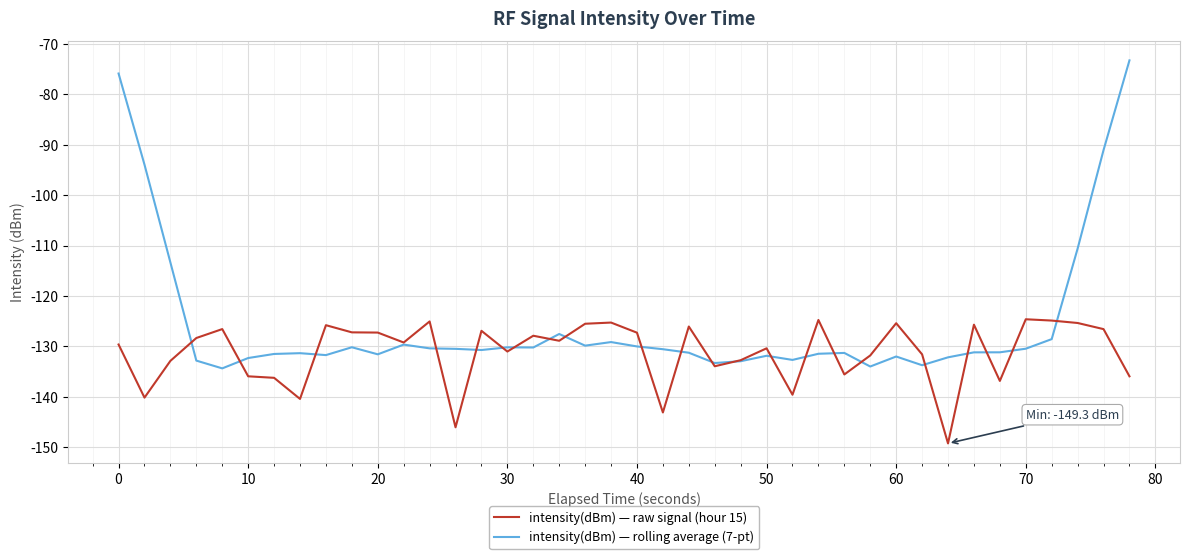

Which series has the largest total across all categories?

intensity(dBm) — rolling average (7-pt)